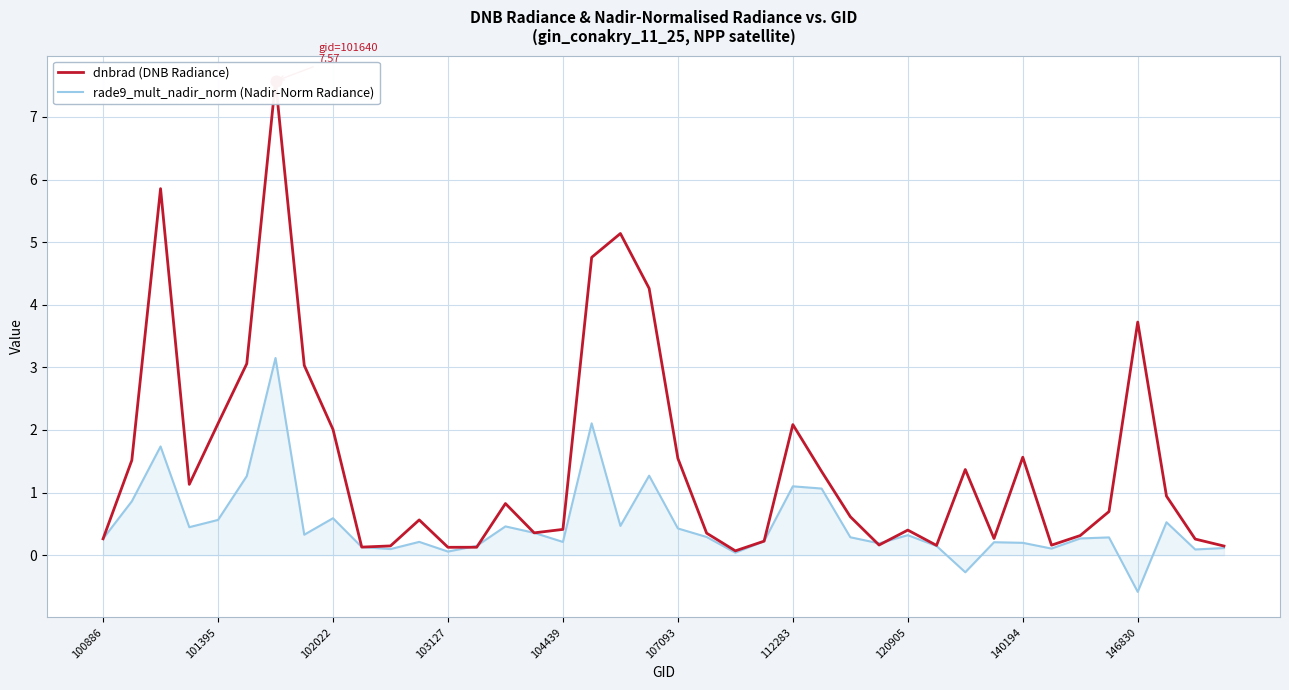

Which series contains the highest Y value?

dnbrad